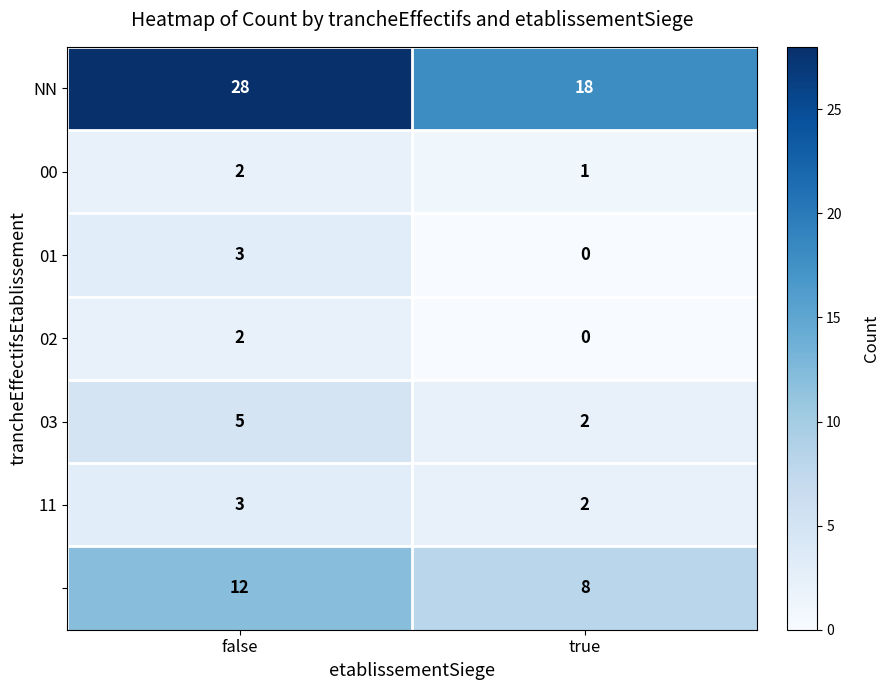

What is the total value across all series at false?

55